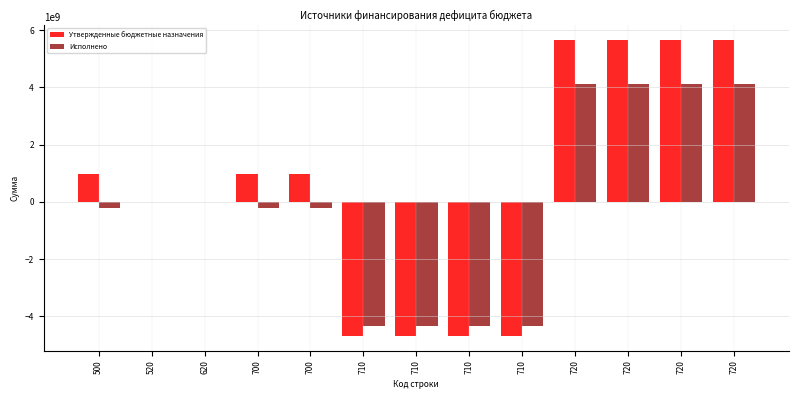

Count the number of data series in this chart.

2